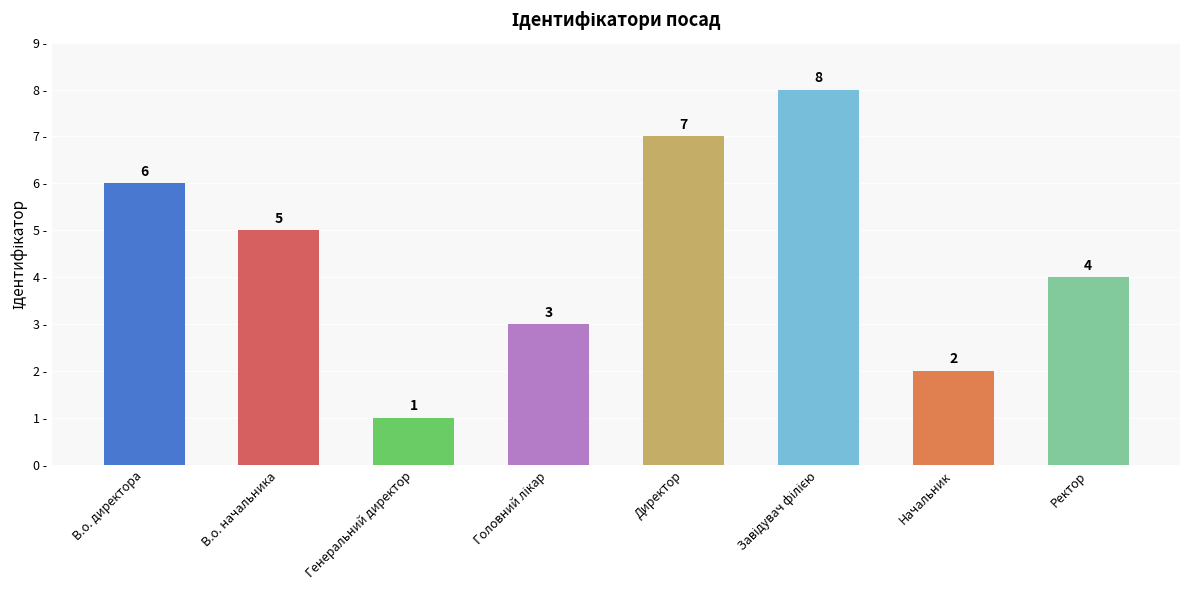

How many series are shown in this chart?

1